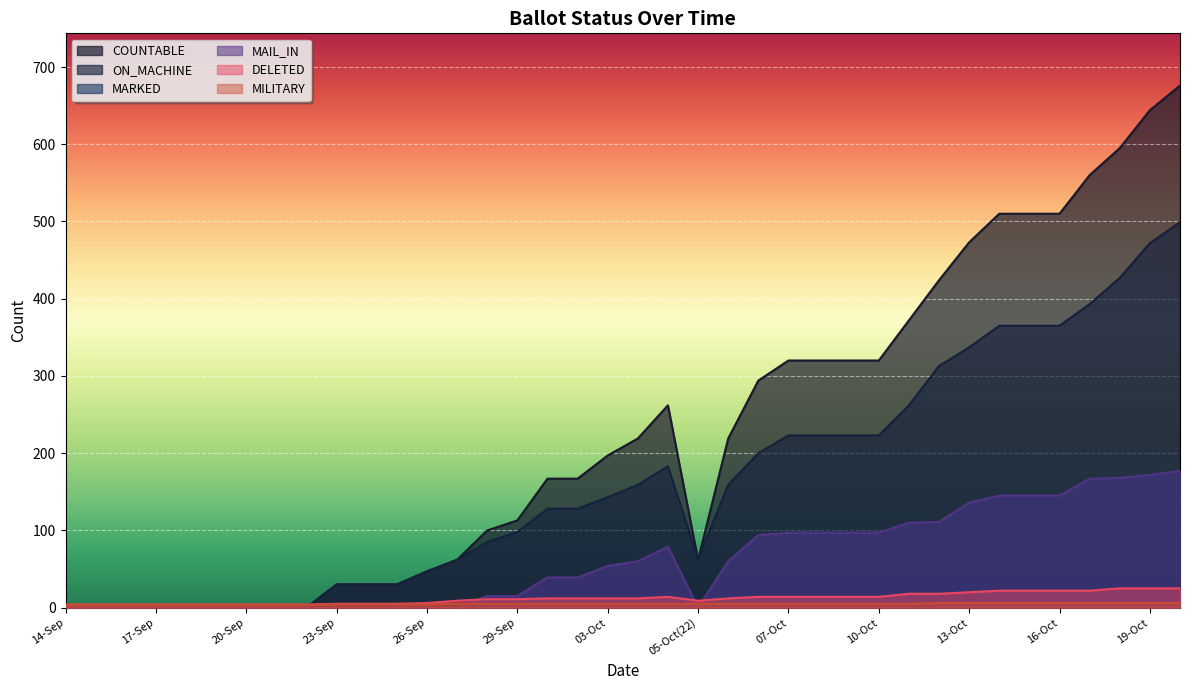

What is the difference between the highest and lowest values at 04-Oct?

214